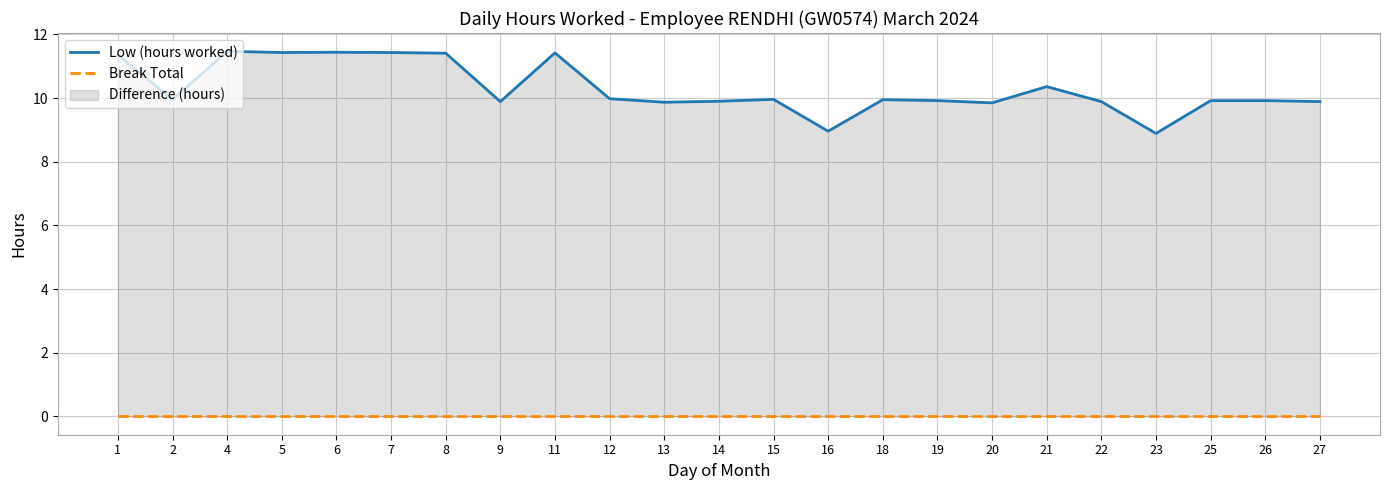

Between 15 and 22, which series saw the biggest shift?

Low (hours worked)